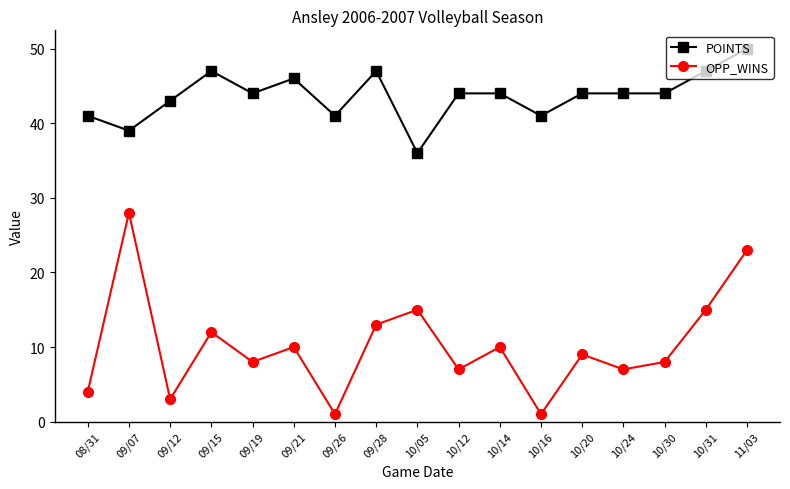

Rank the series by their maximum value, from lowest to highest.

OPP_WINS, POINTS